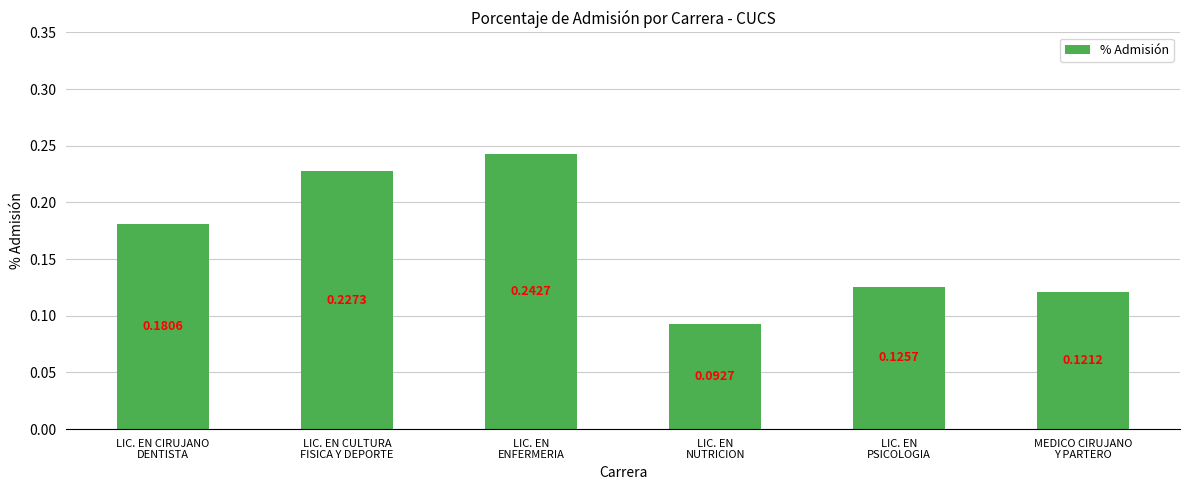

What is the label of the 3rd bar from the left?

LIC. EN
ENFERMERIA